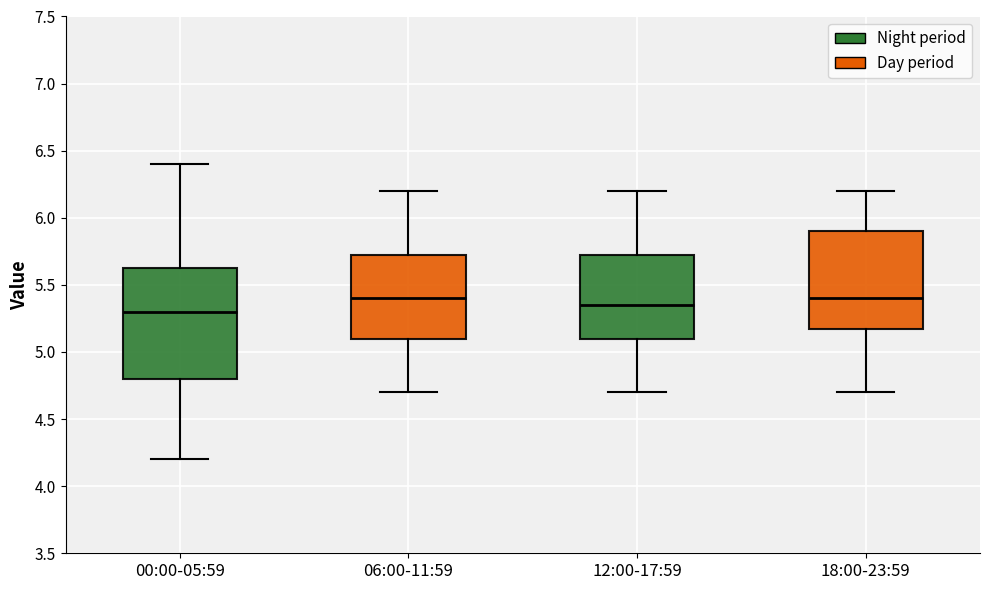

Comparing the boxes themselves (not the whiskers), which one is the tallest?

00:00-05:59